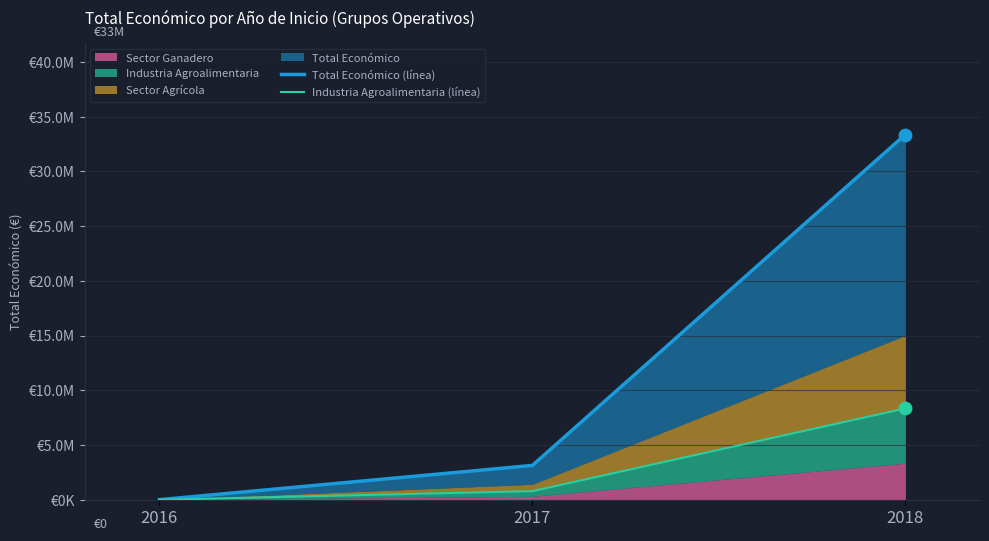

Which series reaches the minimum Y coordinate?

Industria Agroalimentaria (línea)